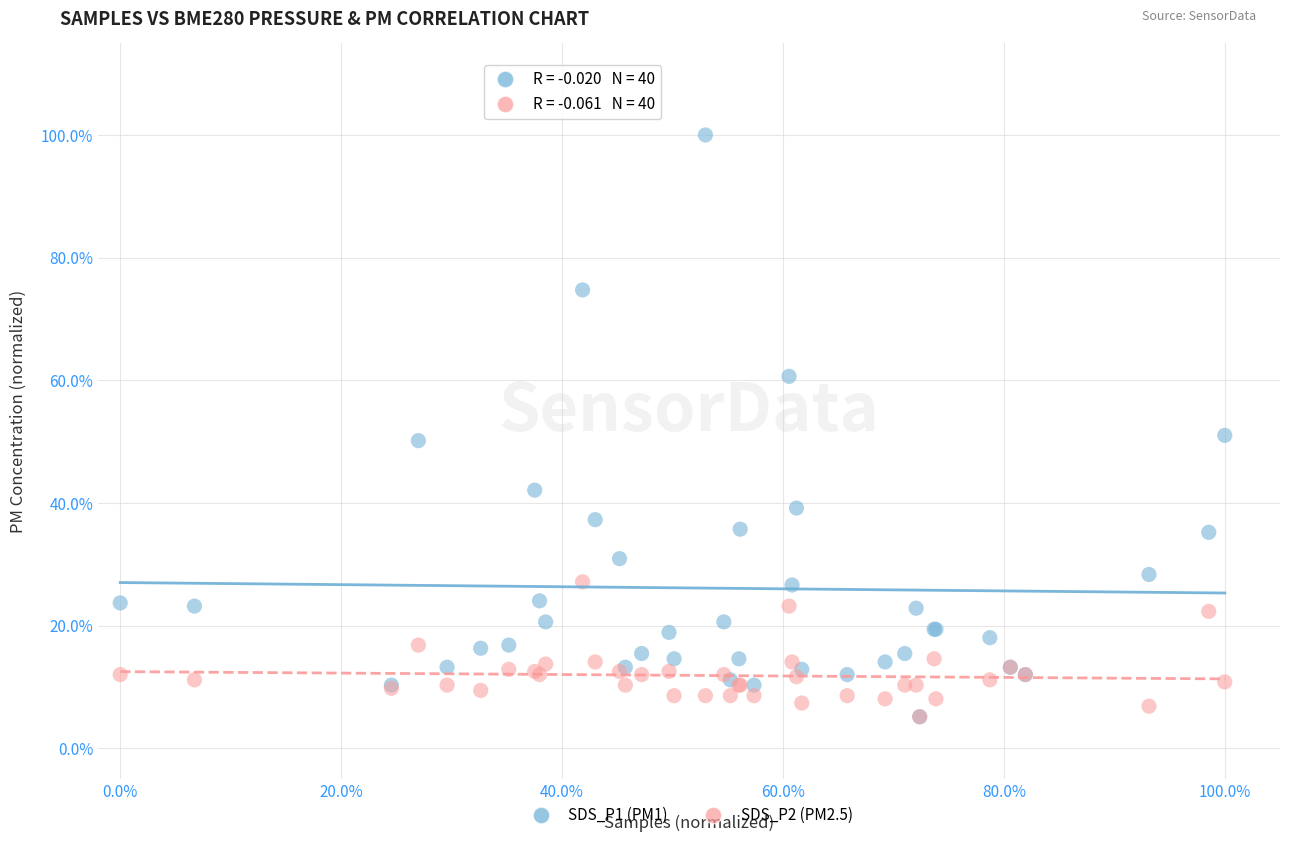

What are all the series names shown in the legend?

SDS_P1 (PM1), SDS_P2 (PM2.5)